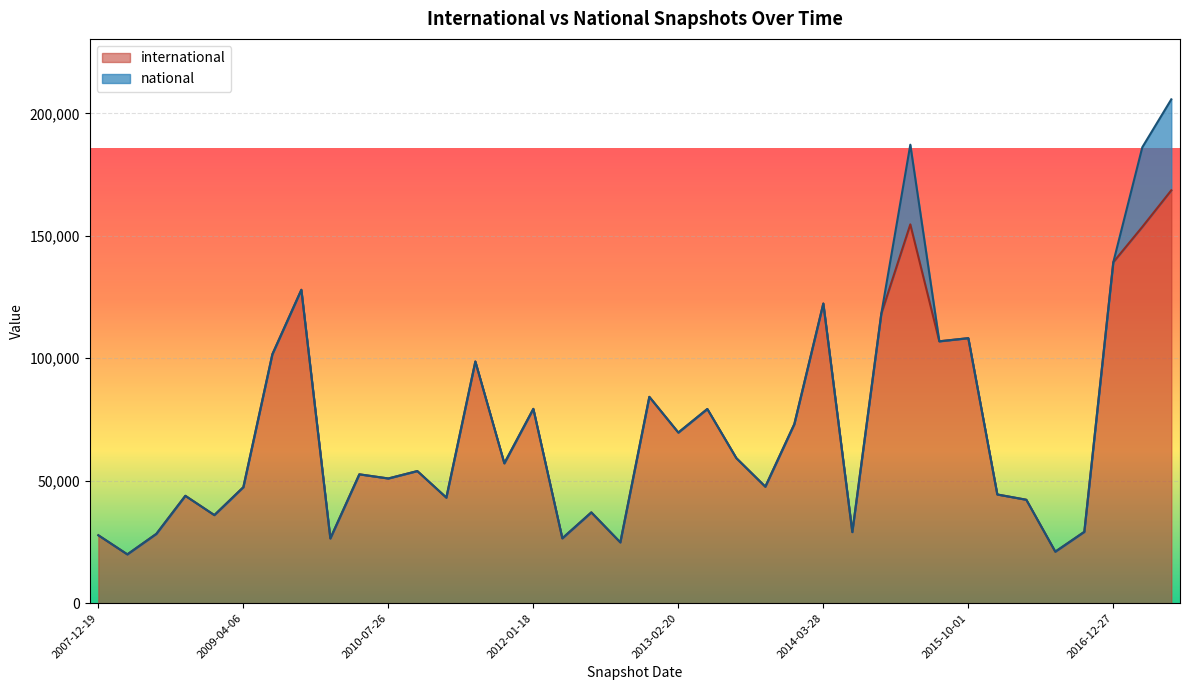

The chart shows a value of 13837 at 2016-04-05. True or false?

False